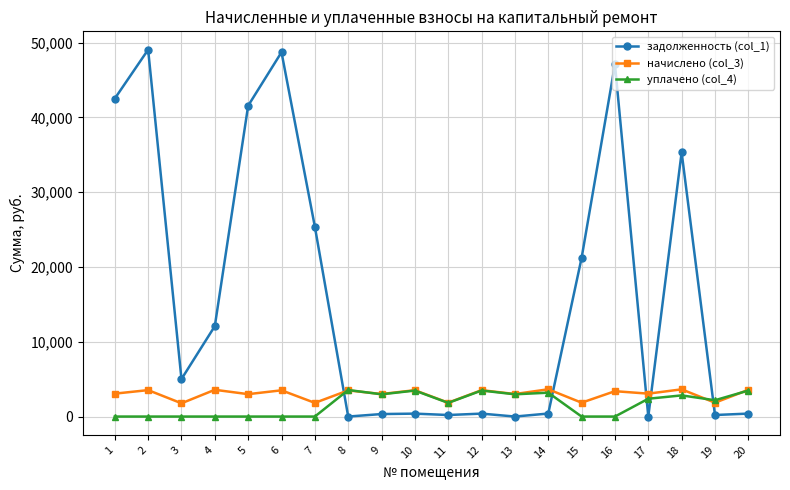

True or false: начислено (col_3) has a value of 2995.1 at 5.

True